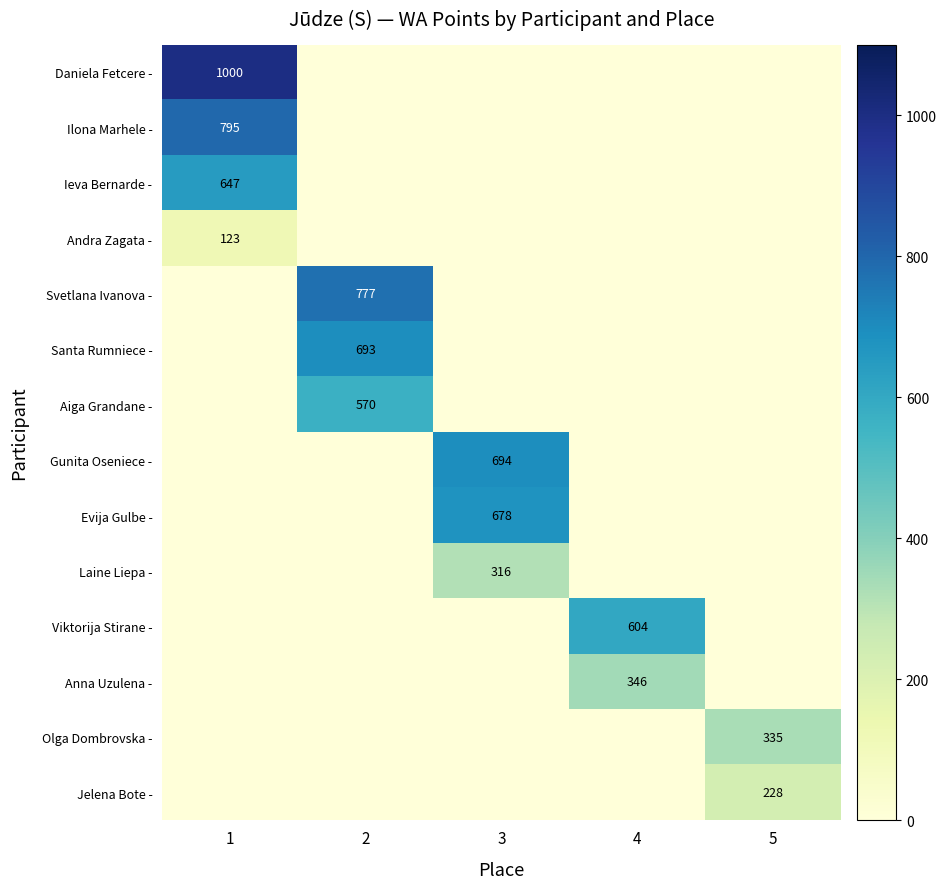

True or false: Evija Gulbe - has a value of 678 at 3.

True